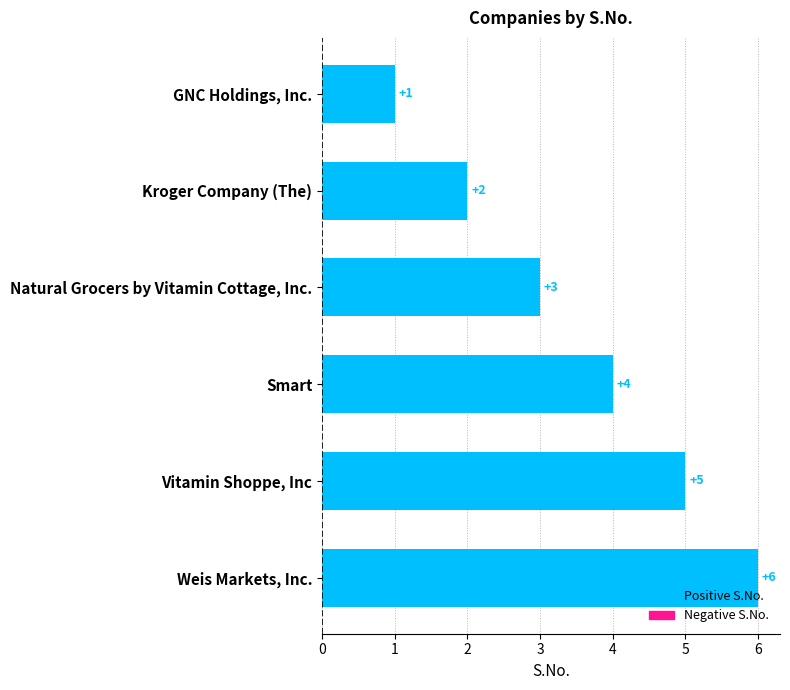

Count the values in the range 2 to 5.

4